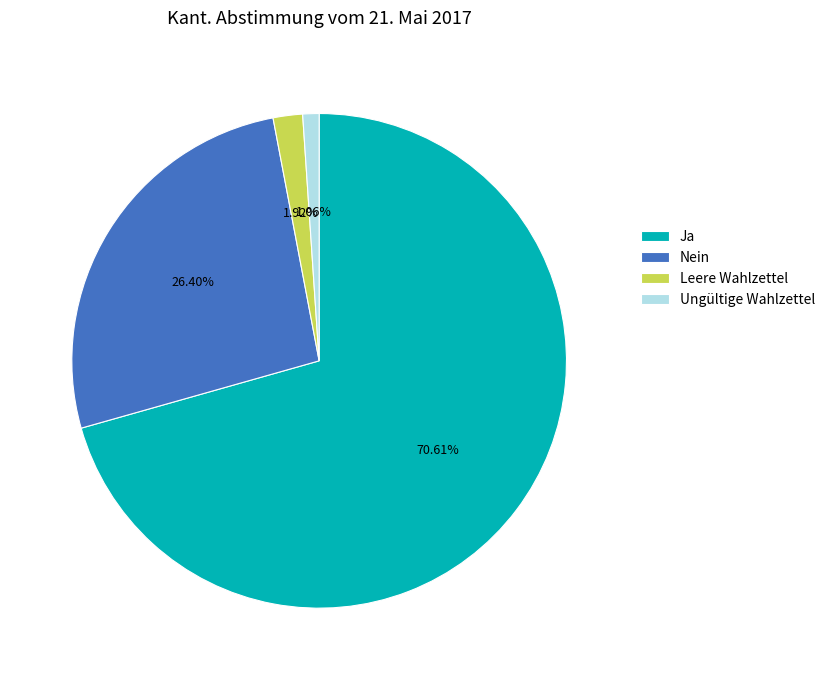

To the nearest percent, what portion does Leere Wahlzettel represent?

2%